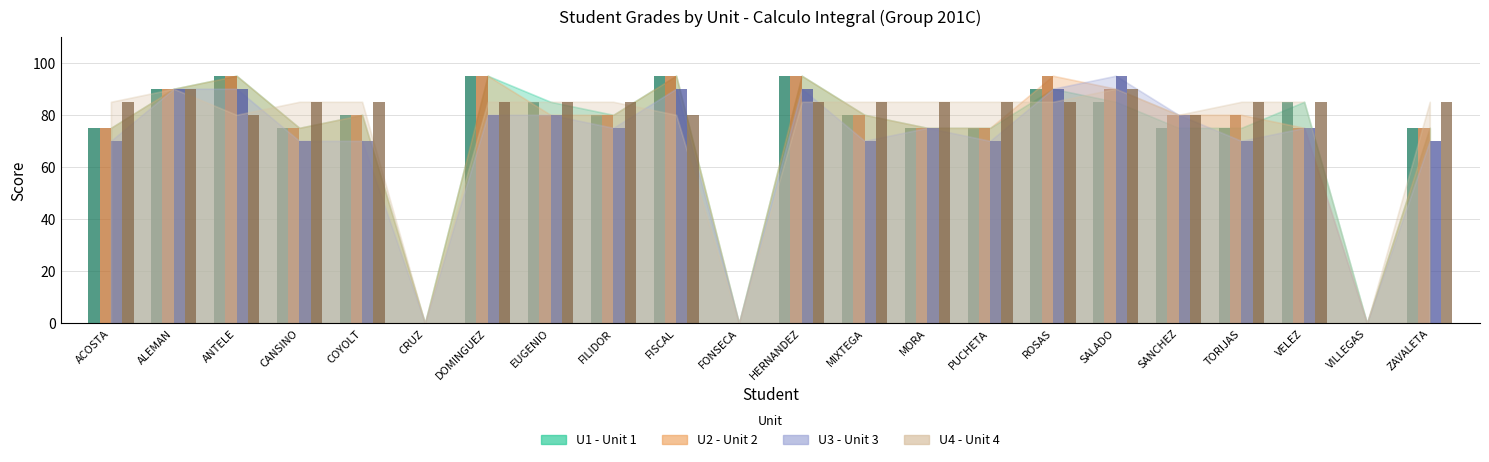

Which has a higher value, VELEZ or DOMINGUEZ?

DOMINGUEZ